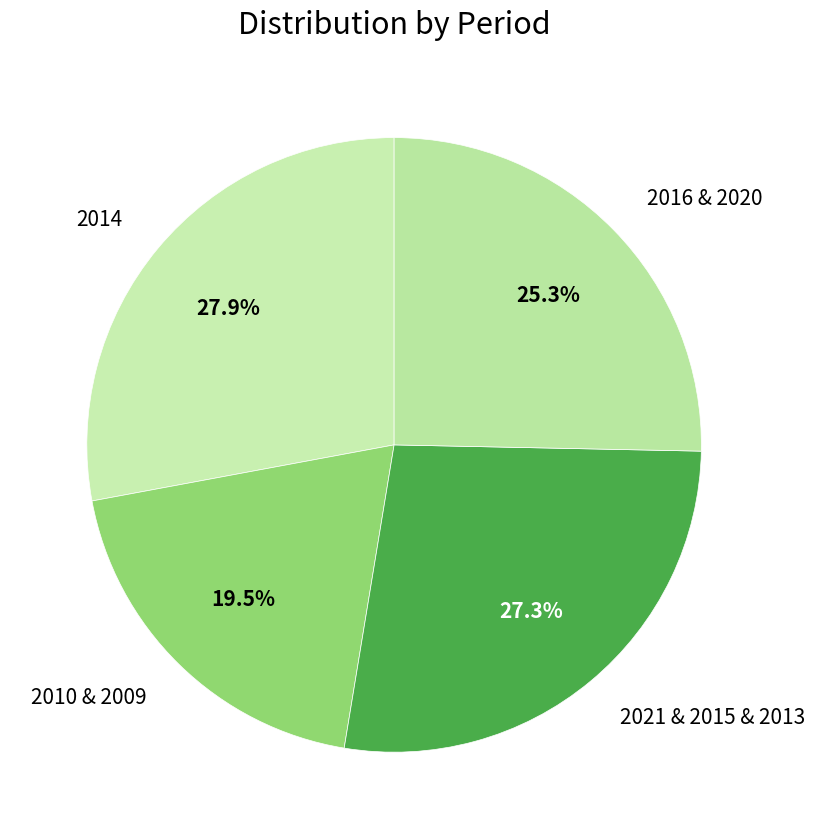

Combined, what portion of the pie is 2014 and 2016 & 2020?

53.2%